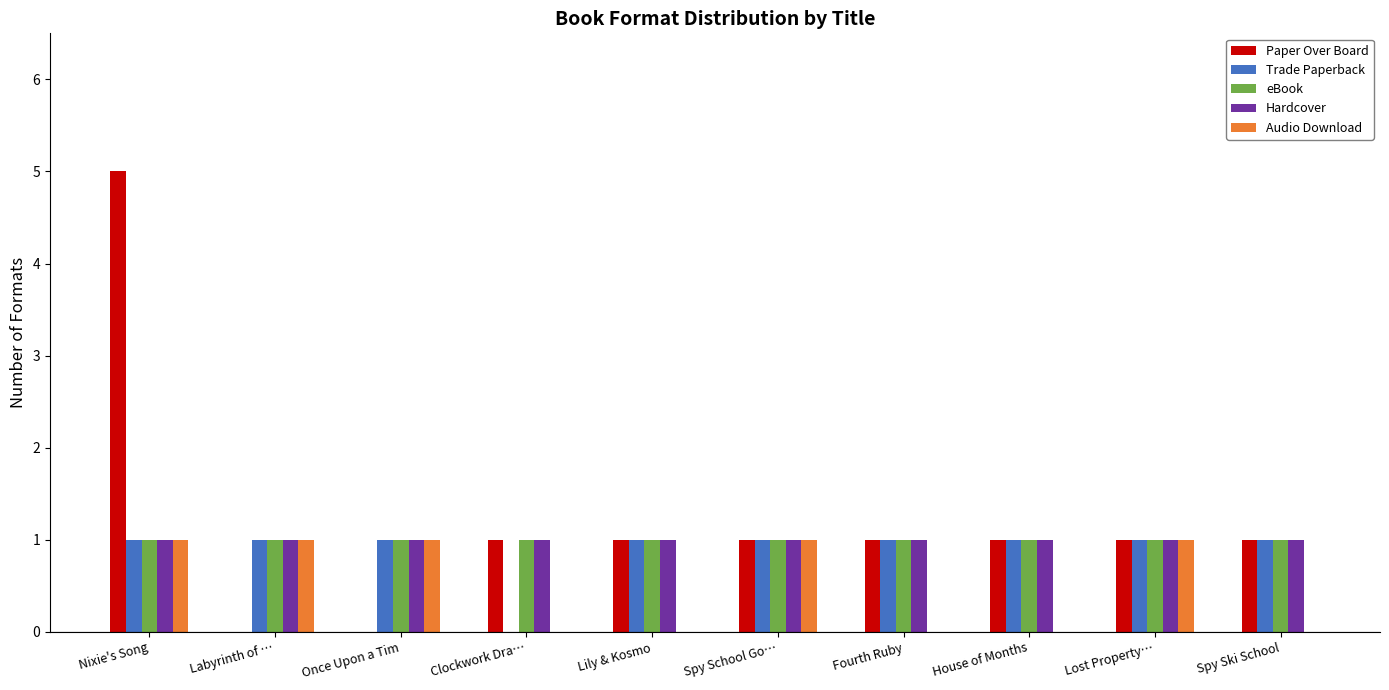

At which category does the chart reach its peak across all series?

Nixie's Song